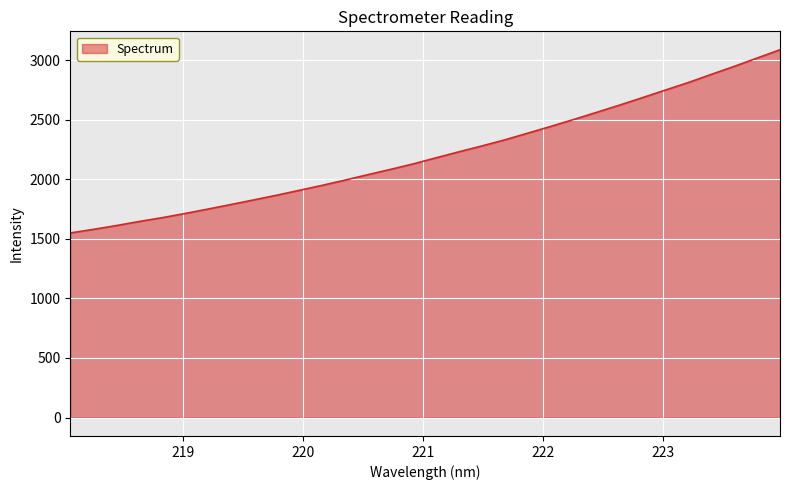

What is the difference between the maximum and minimum values?

1537.7